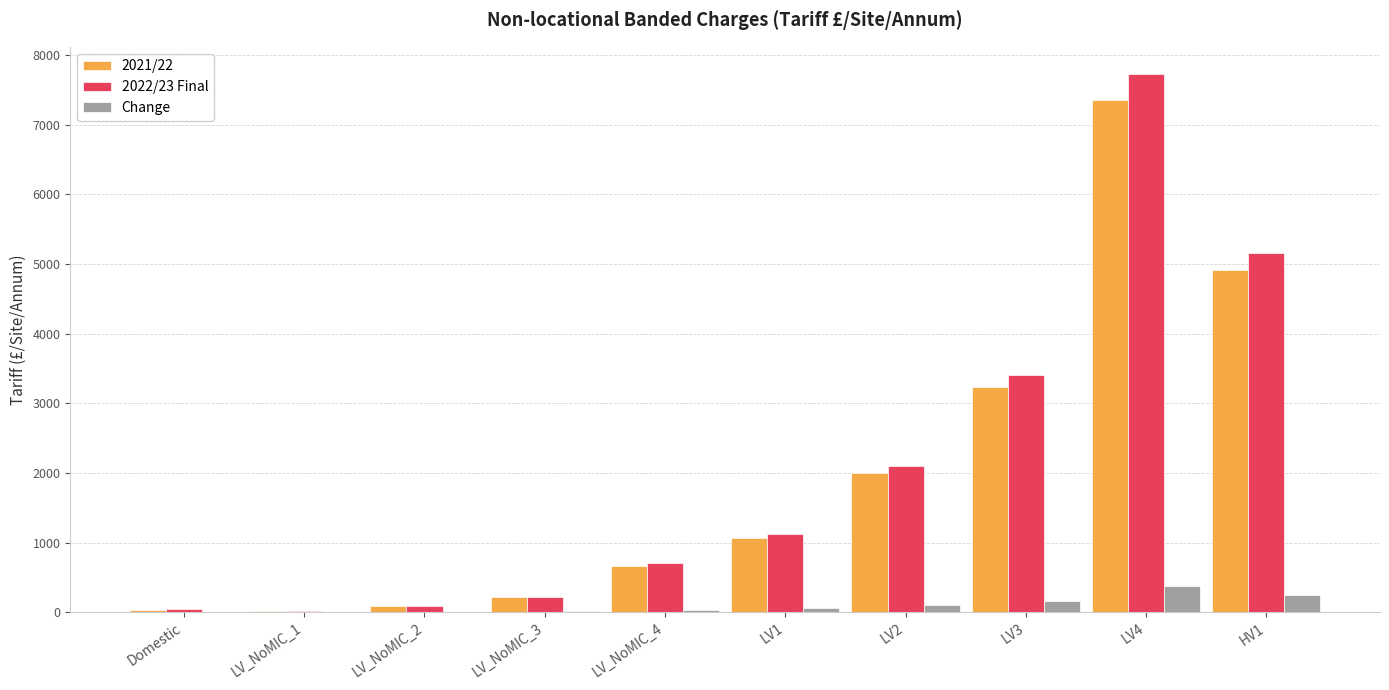

At which category is the sum across all series the highest?

LV4